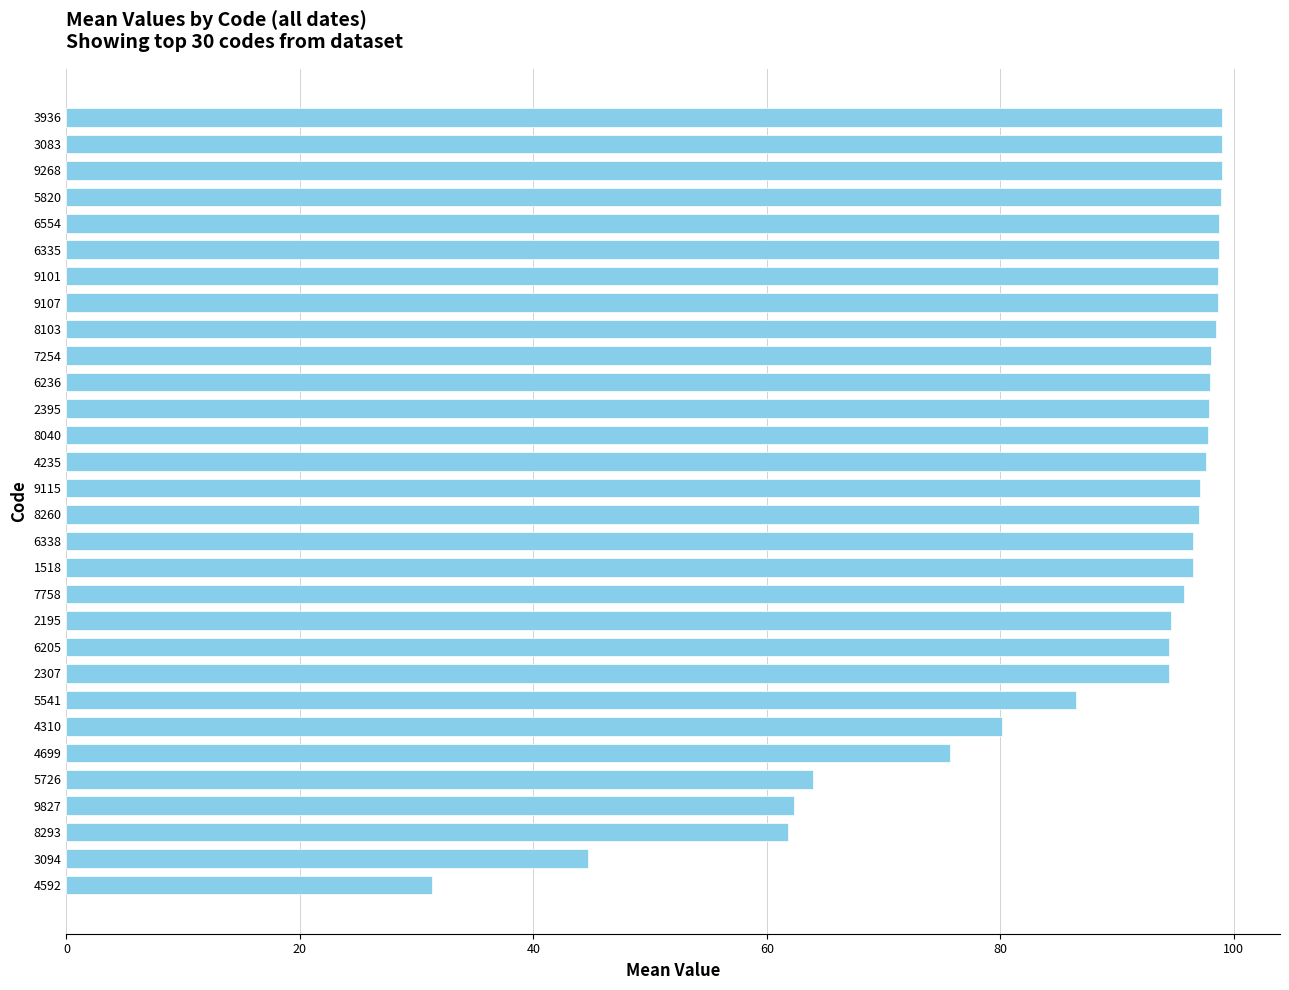

How many series are shown in this chart?

1